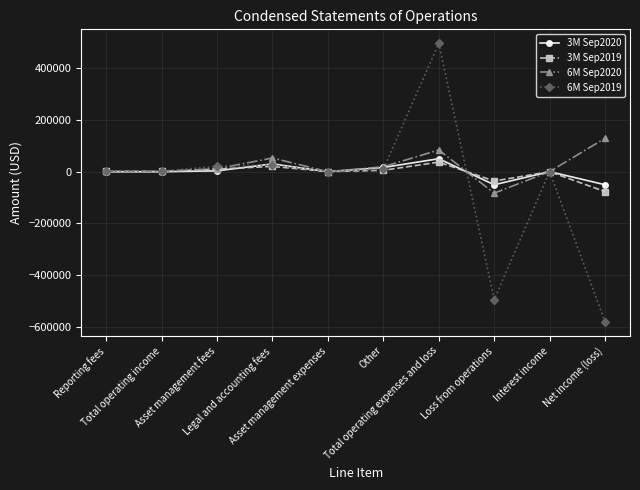

Which series has the widest spread of values?

6M Sep2019